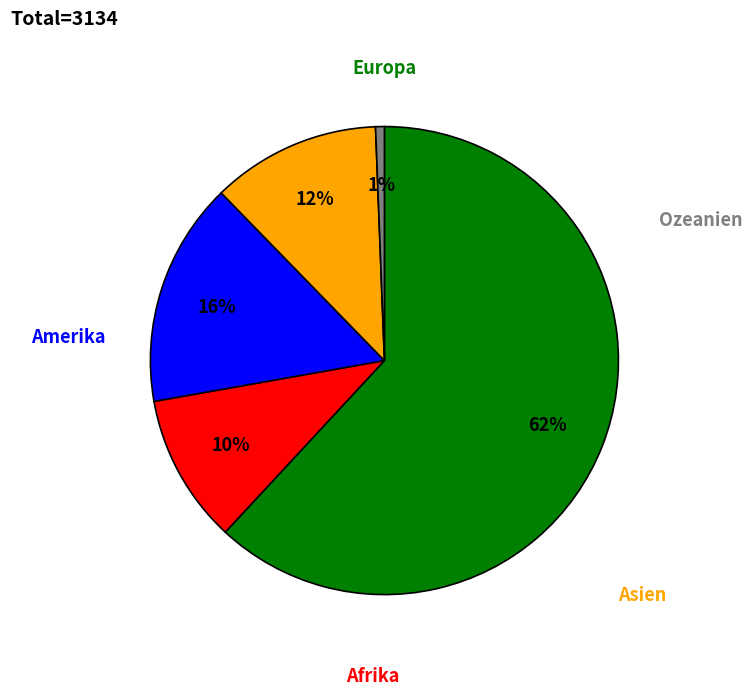

Does any single category account for the majority?

Yes